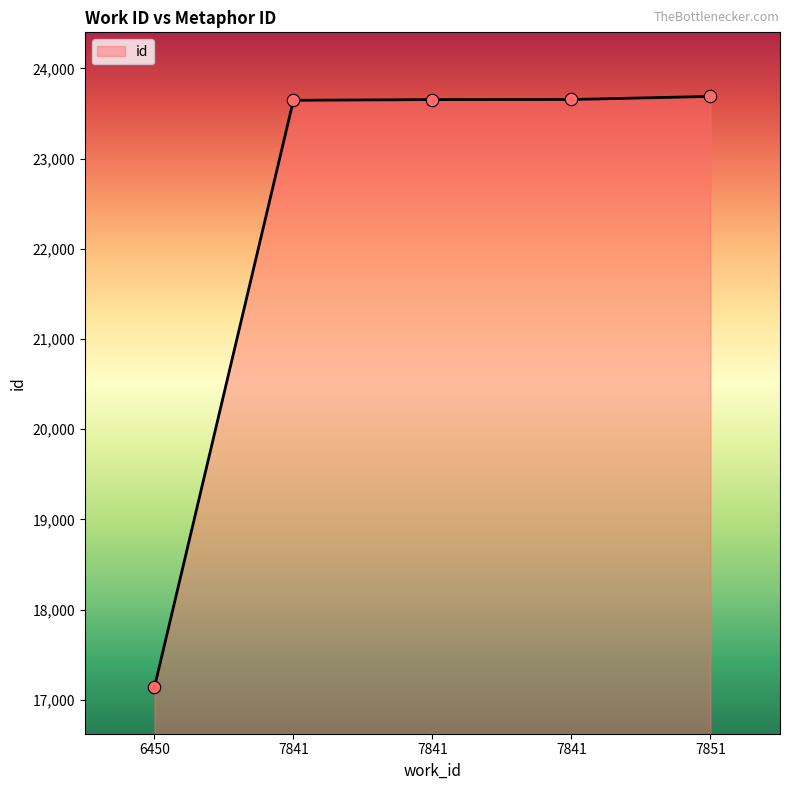

How many lines are shown in the chart?

1